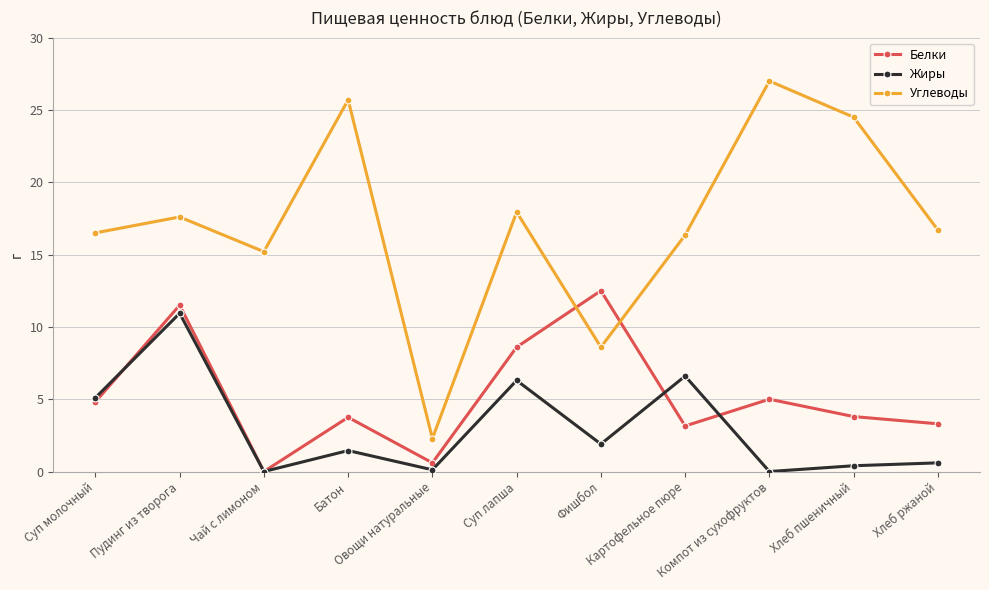

Which series ends up on top after the final intersection of Белки and Углеводы?

Углеводы